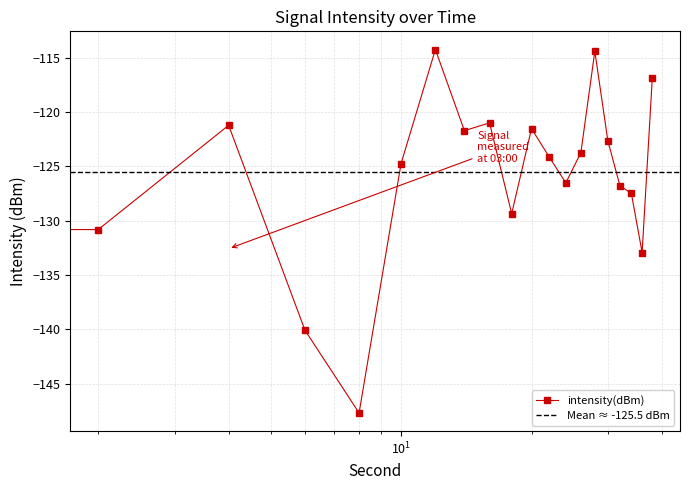

Which category has the lowest value across all series?

8